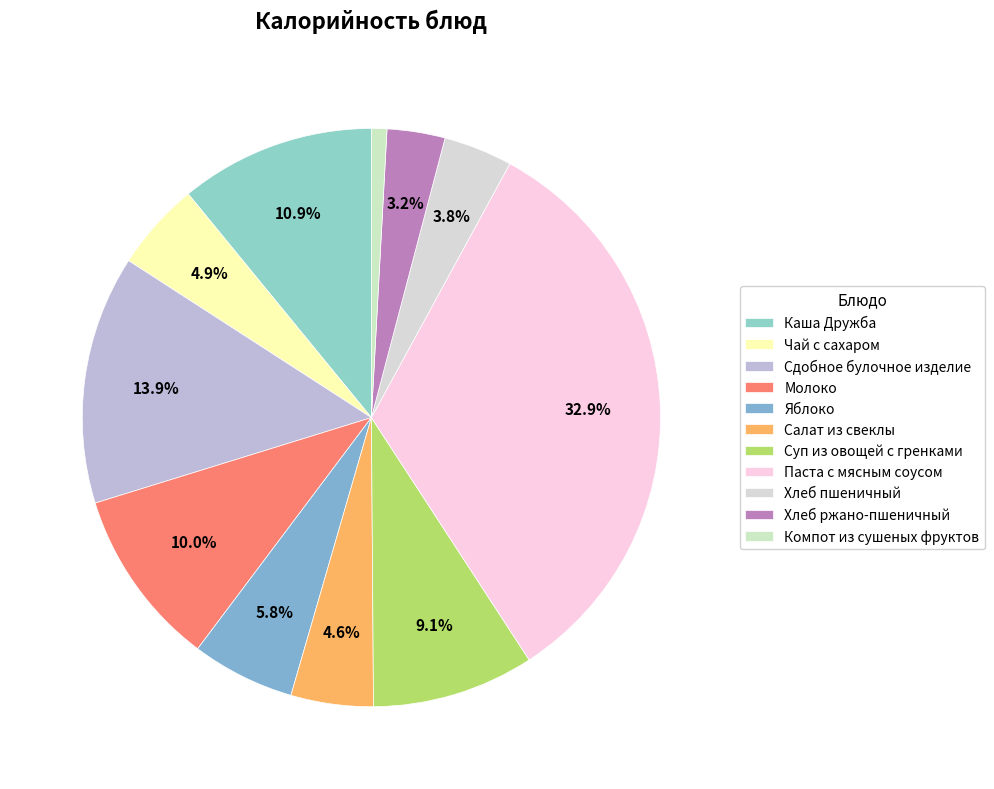

How much of the chart is everything except Салат из свеклы?

95.4%